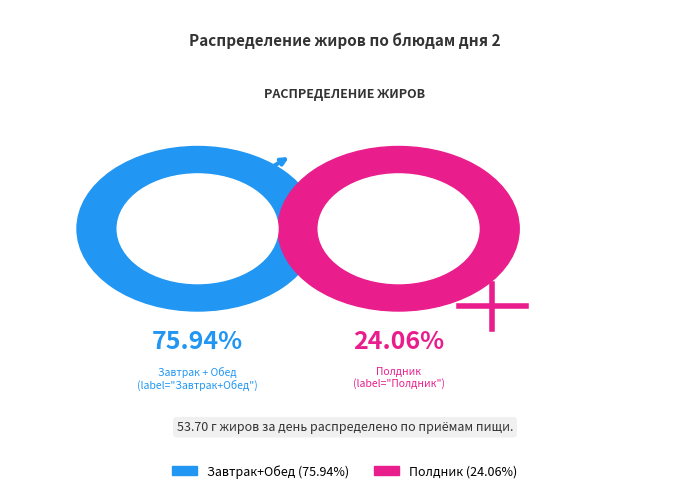

Is it true that Хлеб пшеничный is 15% of the pie?

False